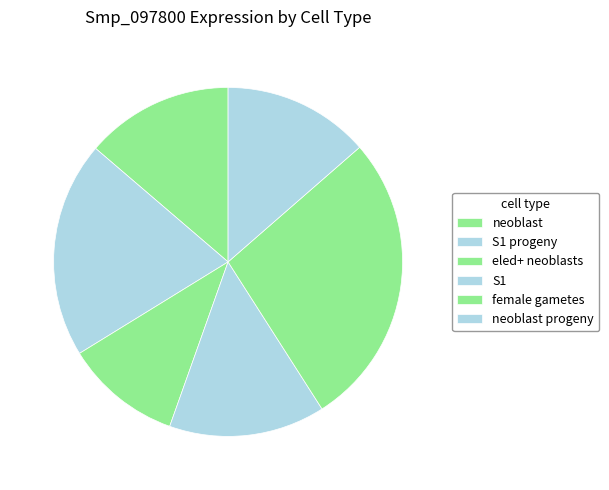

Combined, do neoblast and female gametes account for over 50%?

No